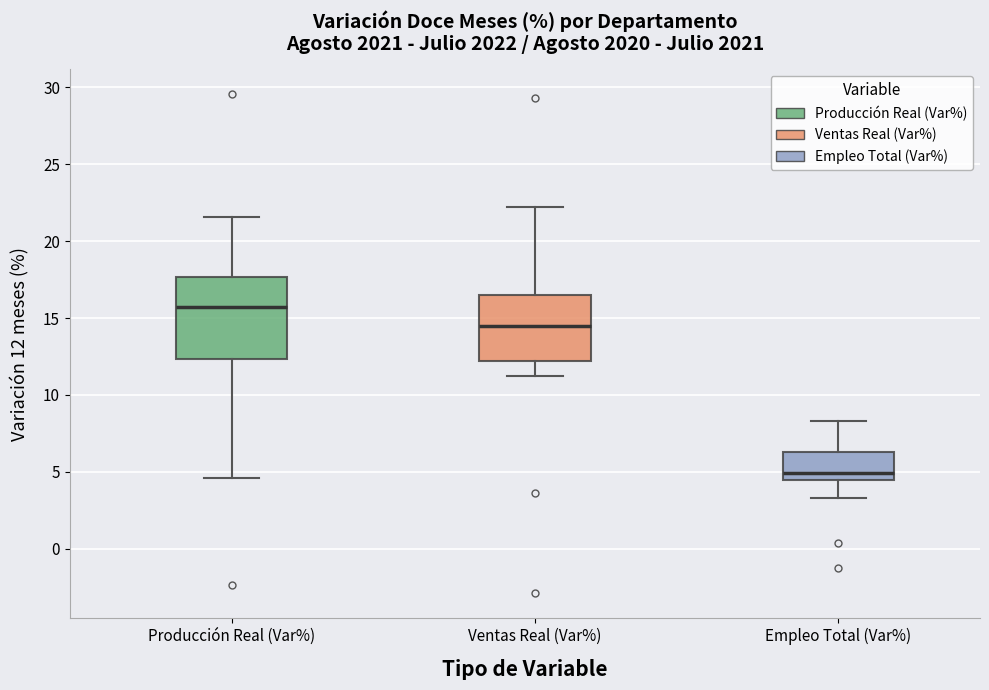

Reading left to right, read every box against the y-axis: the position of its median line, the range the box covers, and the ends of its whiskers. The values are not printed on the chart, so give them approximately, as read against the axis.

Producción Real (Var%): median 15.5, box 12.5 to 17.5, whiskers 4.5 to 21.5
Ventas Real (Var%): median 14.5, box 12.0 to 16.5, whiskers 11.0 to 22.0
Empleo Total (Var%): median 5.0, box 4.5 to 6.5, whiskers 3.5 to 8.5